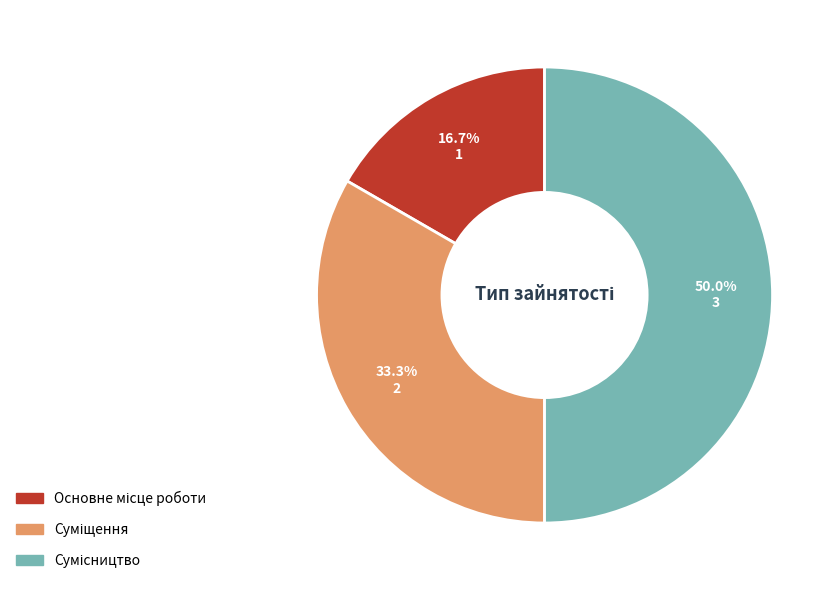

Does any single category account for the majority?

No